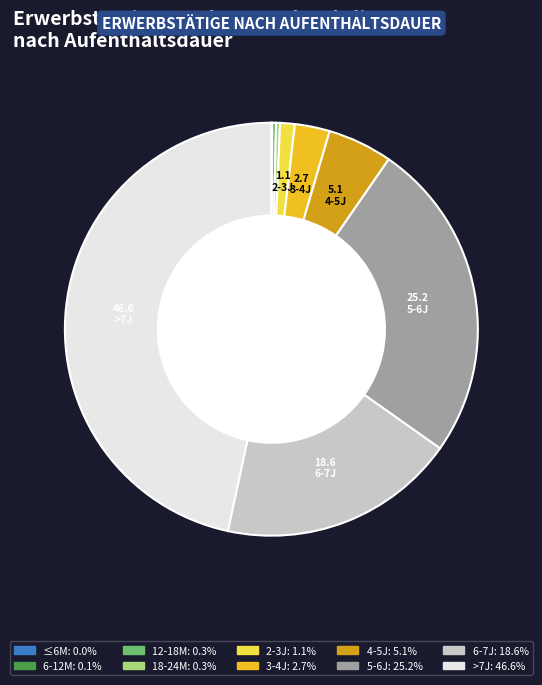

Is there any slice that represents more than half of the pie?

No